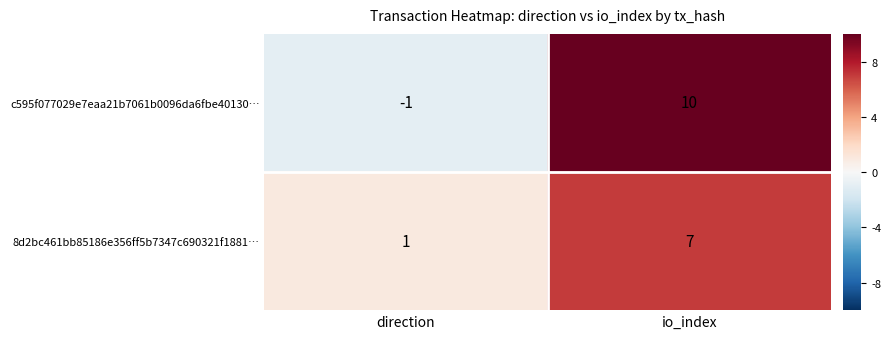

At which category is the sum across all series the highest?

io_index